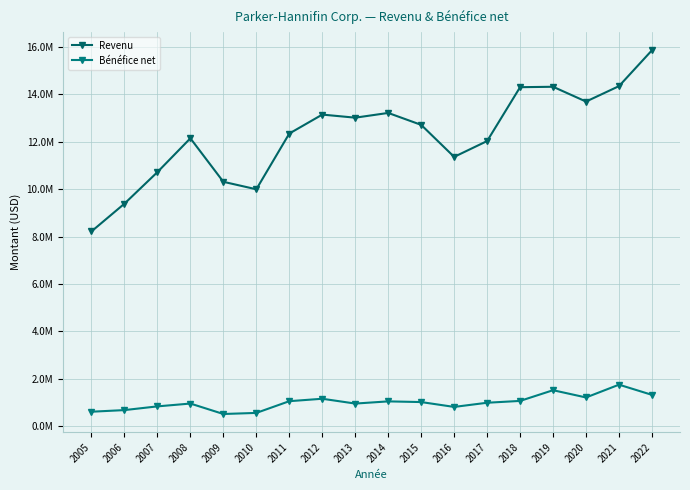

What is the difference between the maximum and minimum values in the Bénéfice net series?

1237585